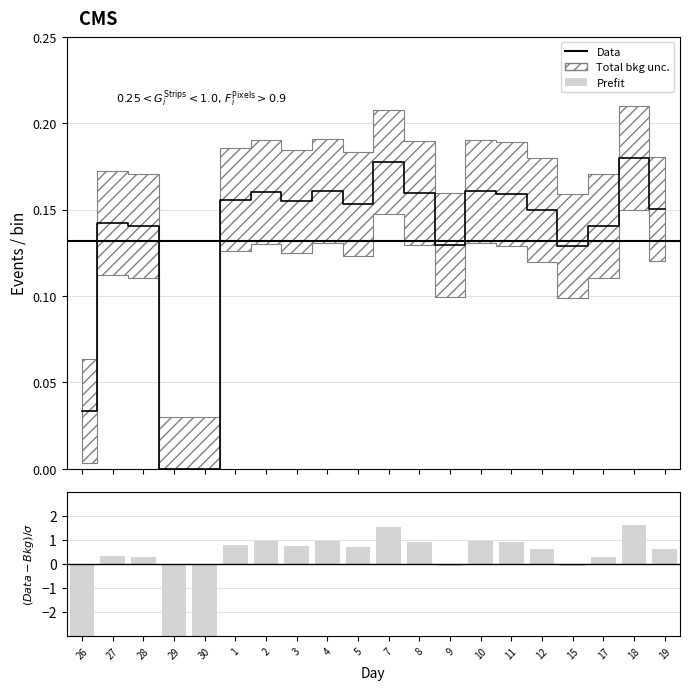

Reading left to right, list all the values displayed in this chart.

26=-3.3	27=0.3	28=0.3	29=-4.4	30=-4.4	1=0.8	2=0.9	3=0.8	4=1.0	5=0.7	7=1.5	8=0.9	9=-0.1	10=1.0	11=0.9	12=0.6	15=-0.1	17=0.3	18=1.6	19=0.6